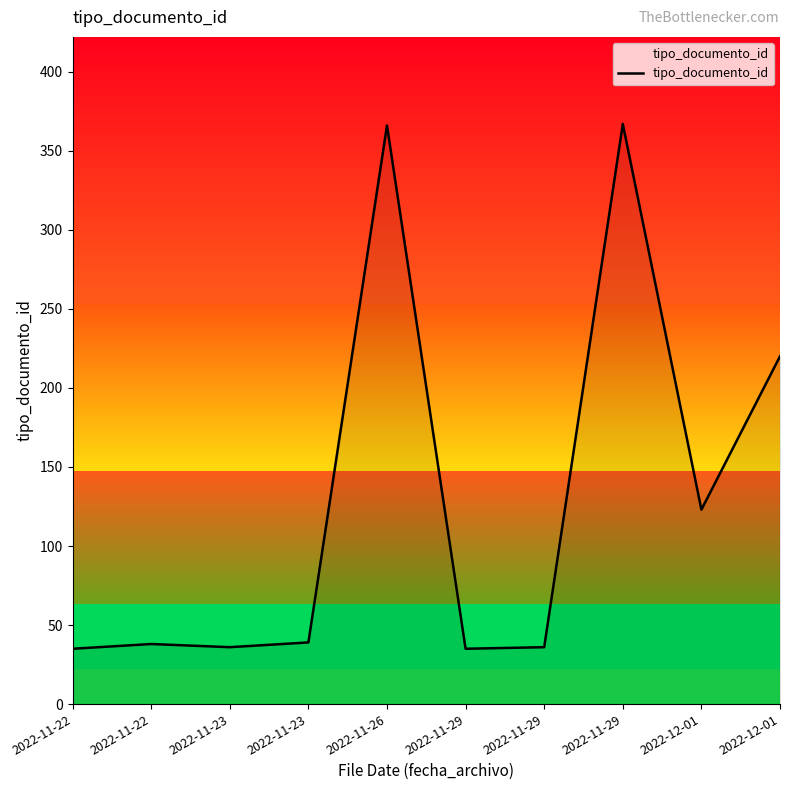

What is the average value?

130